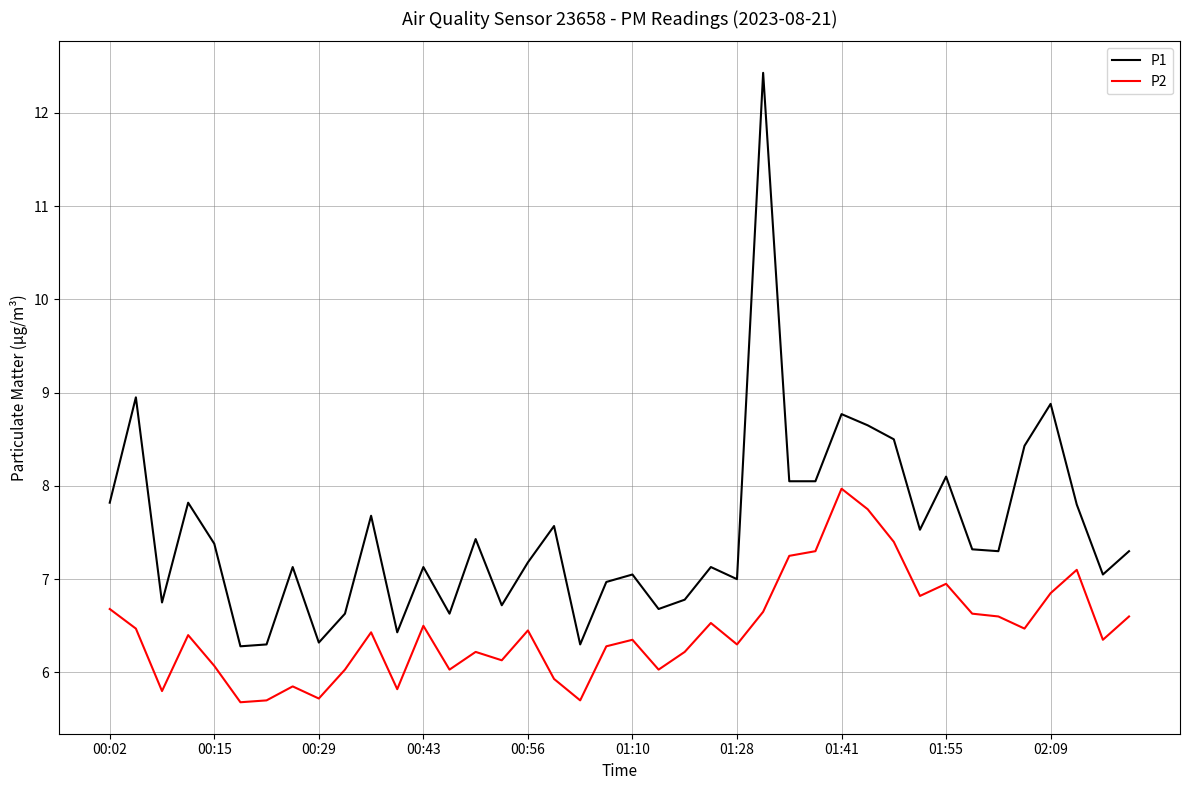

Which series has the widest spread of values?

P1